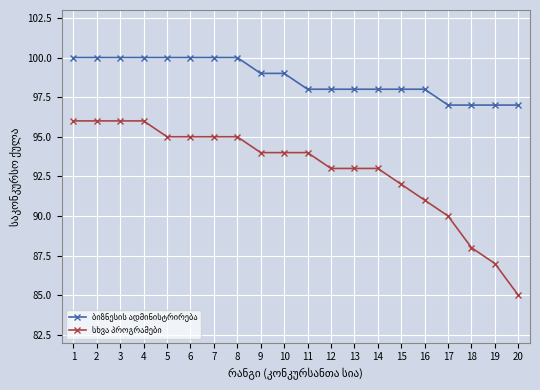

At how many categories does at least one series exceed 86?

20